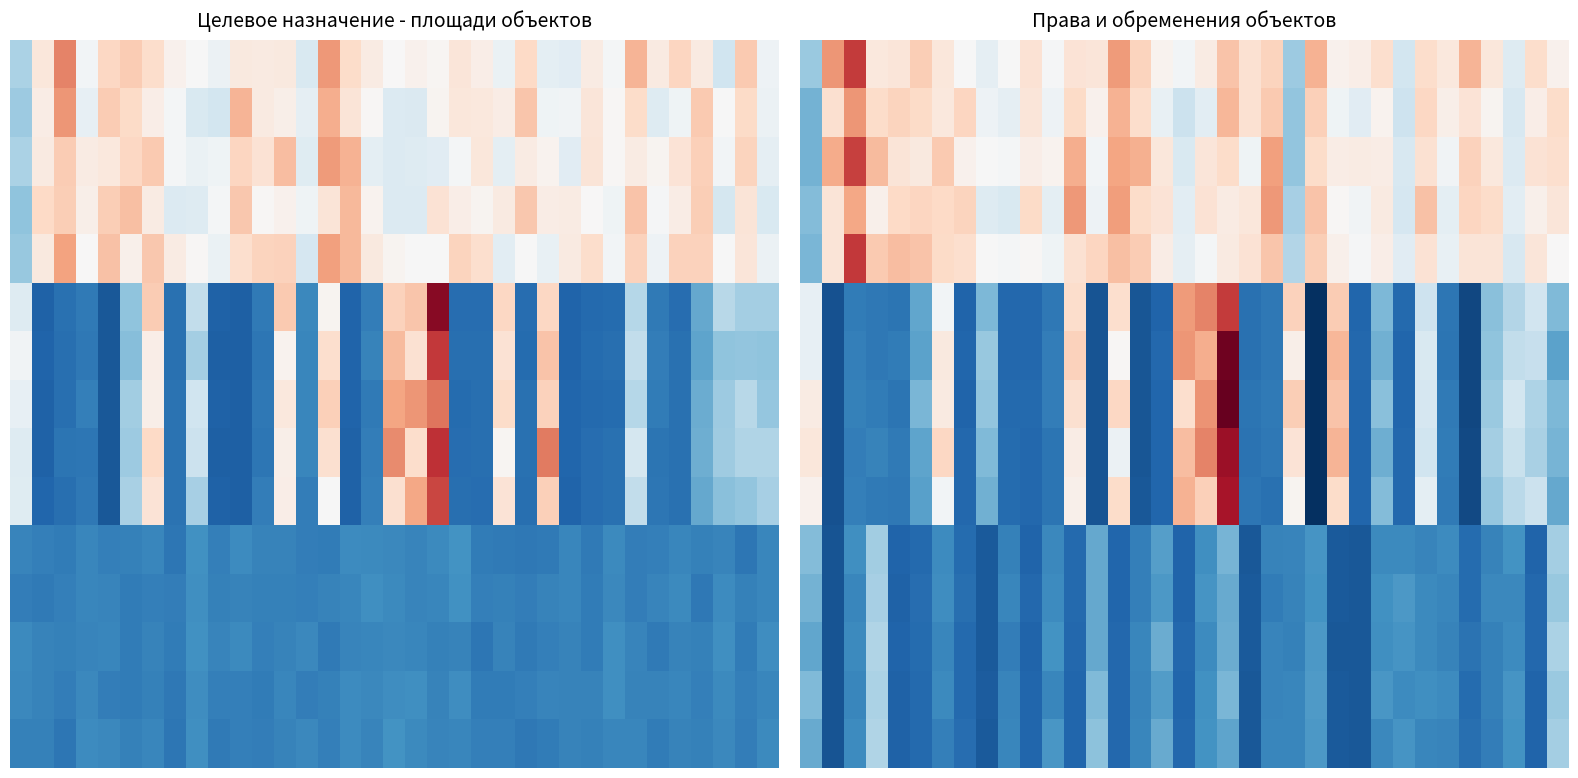

At how many categories does at least one series exceed 52?

35